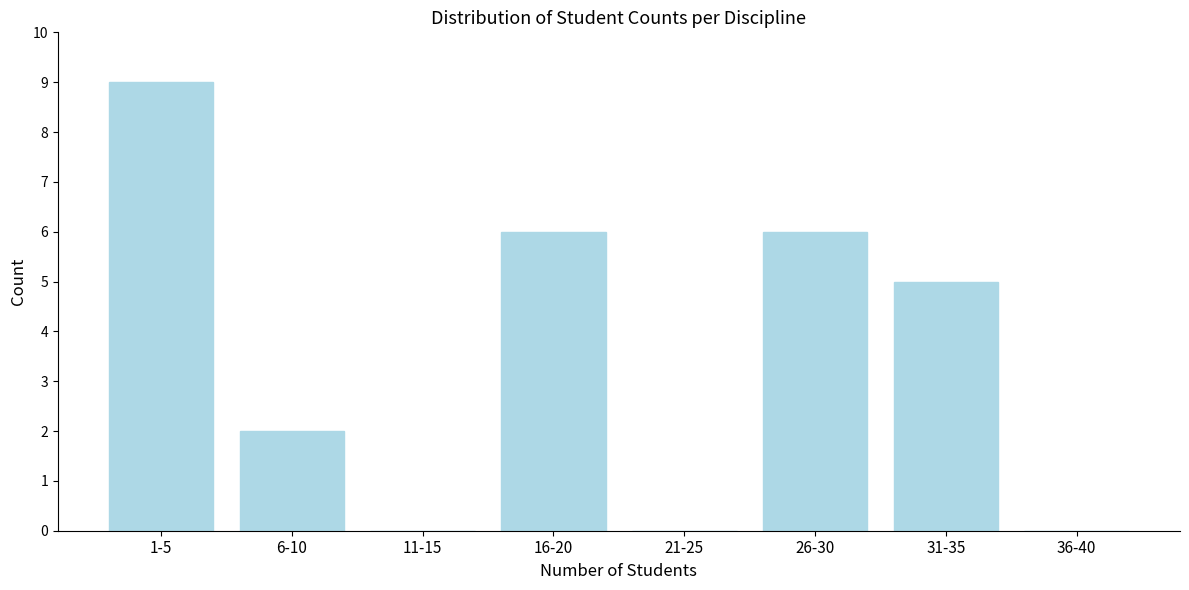

Reading left to right, list all the values displayed in this chart.

1-5=9	6-10=2	11-15=0	16-20=6	21-25=0	26-30=6	31-35=5	36-40=0